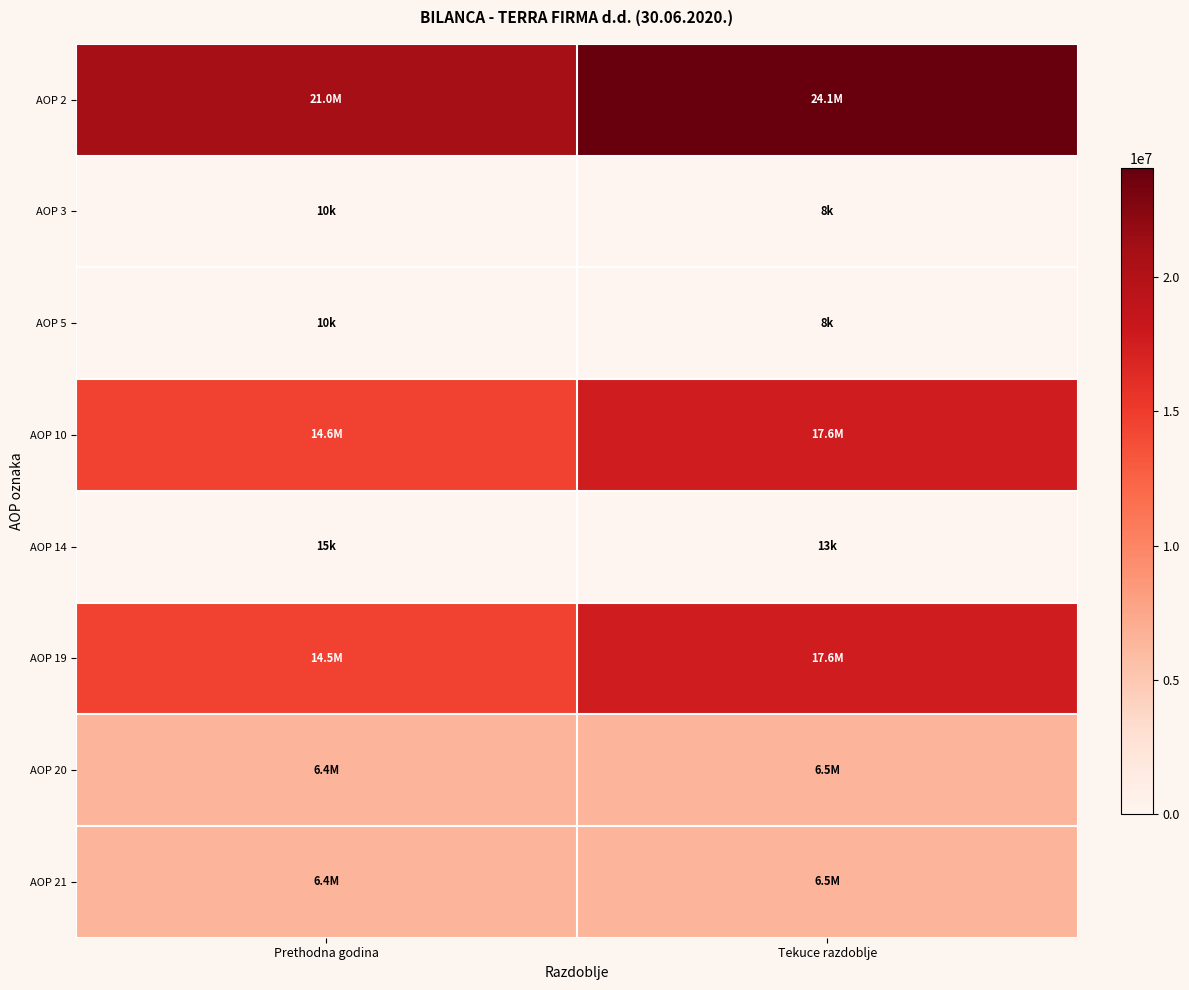

Reading right to left, list all the values displayed in this chart.

AOP 2: Tekuce razdoblje=24084015	Prethodna godina=20979691
AOP 3: Tekuce razdoblje=7500	Prethodna godina=10000
AOP 5: Tekuce razdoblje=7500	Prethodna godina=10000
AOP 10: Tekuce razdoblje=17623297	Prethodna godina=14554352
AOP 14: Tekuce razdoblje=13095	Prethodna godina=14708
AOP 19: Tekuce razdoblje=17610202	Prethodna godina=14539644
AOP 20: Tekuce razdoblje=6453218	Prethodna godina=6415339
AOP 21: Tekuce razdoblje=6453218	Prethodna godina=6415339